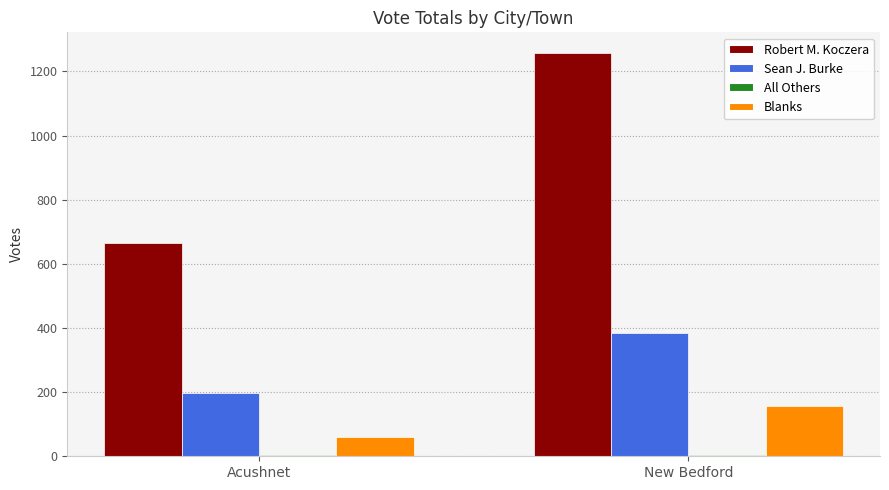

How many series are shown in this chart?

4